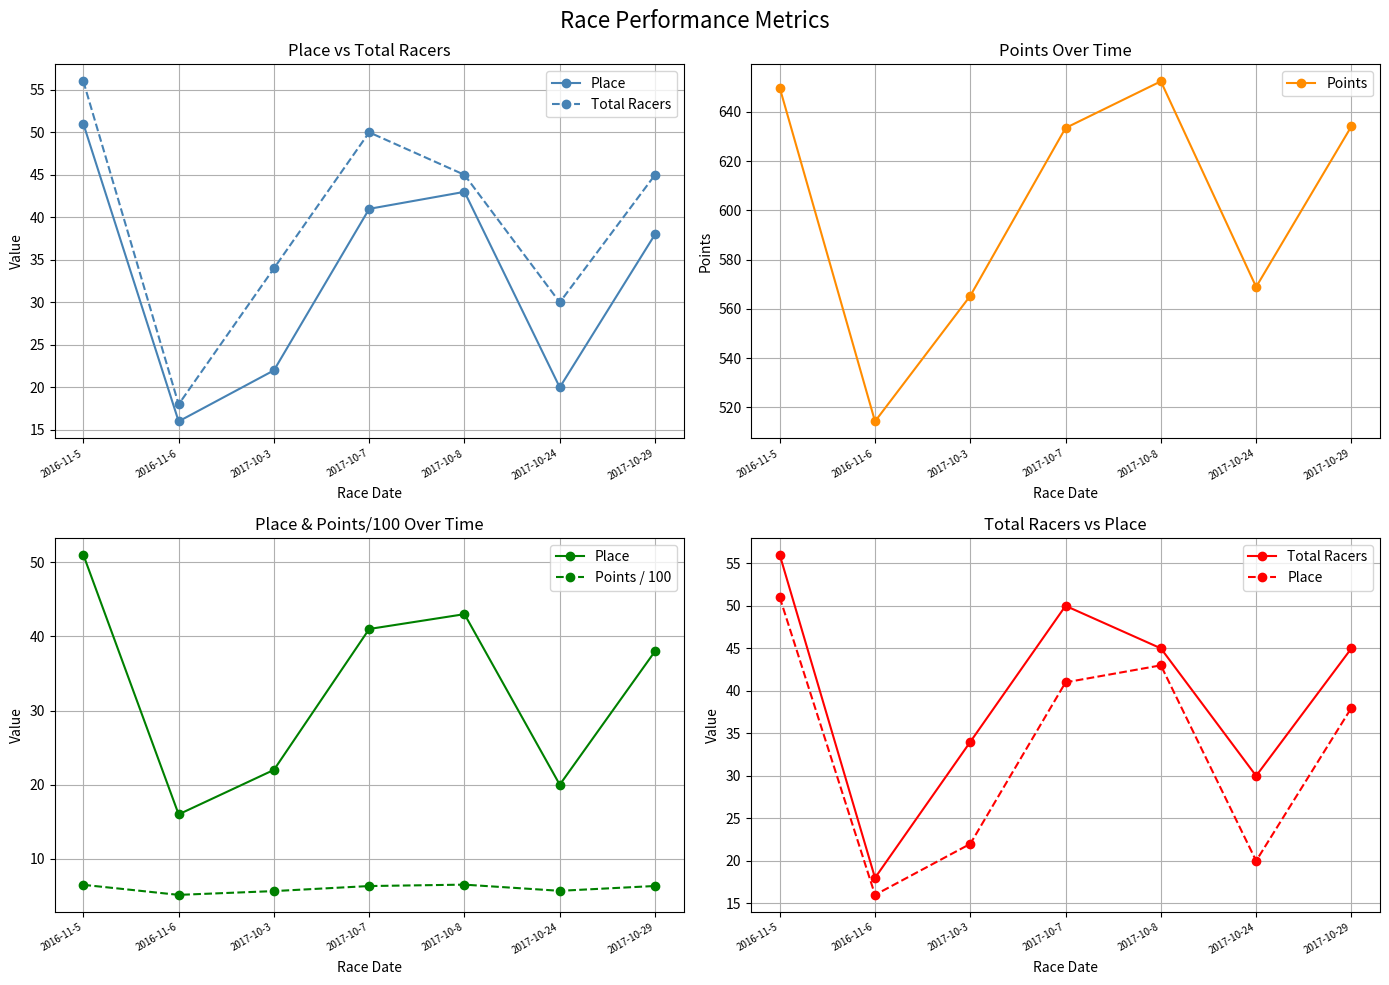

Rank the categories by Place value from lowest to highest.

2016-11-6, 2017-10-24, 2017-10-3, 2017-10-29, 2017-10-7, 2017-10-8, 2016-11-5